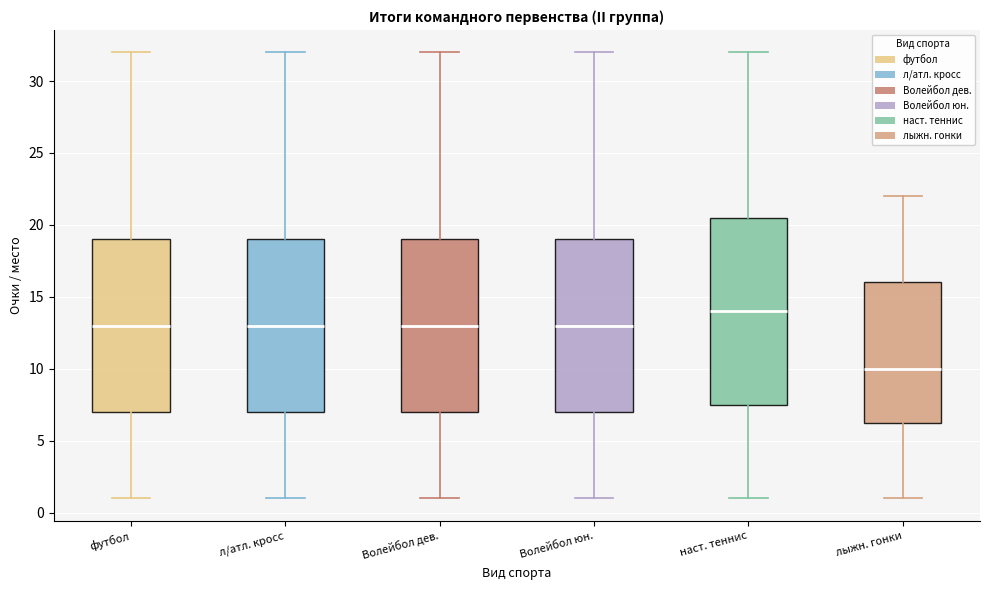

Reading left to right, read every box against the y-axis: the position of its median line, the range the box covers, and the ends of its whiskers. The values are not printed on the chart, so give them approximately, as read against the axis.

футбол: median 13.0, box 7.0 to 19.0, whiskers 1.0 to 32.0
л/атл. кросс: median 13.0, box 7.0 to 19.0, whiskers 1.0 to 32.0
Волейбол дев.: median 13.0, box 7.0 to 19.0, whiskers 1.0 to 32.0
Волейбол юн.: median 13.0, box 7.0 to 19.0, whiskers 1.0 to 32.0
наст. теннис: median 14.0, box 7.5 to 20.5, whiskers 1.0 to 32.0
лыжн. гонки: median 10.0, box 6.5 to 16.0, whiskers 1.0 to 22.0